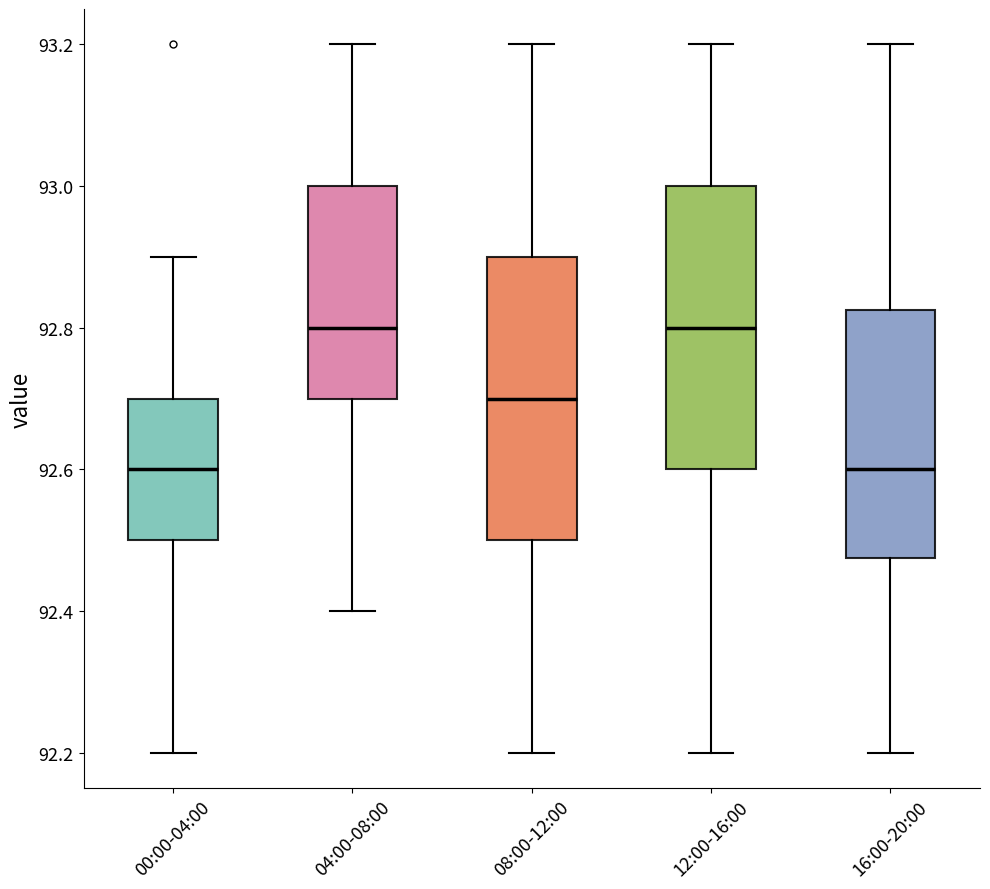

Where does the median line of the box for 04:00-08:00 sit on the y-axis? The values are not printed on the chart, so give them approximately, as read against the axis.

92.80